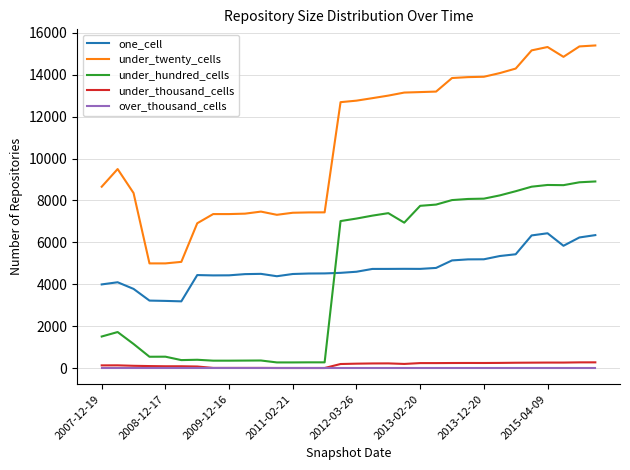

True or false: under_hundred_cells and under_twenty_cells intersect in this chart.

False